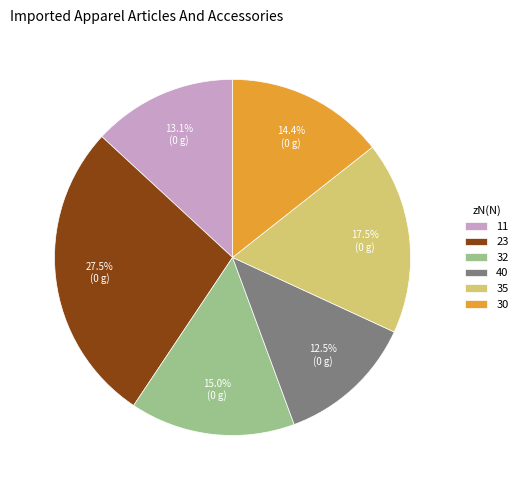

What is the smallest slice in the pie chart?

40